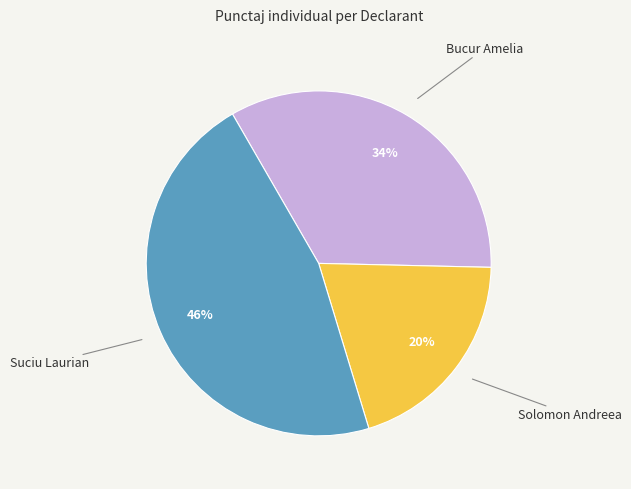

Rank the categories by value from lowest to highest.

Solomon Andreea, Bucur Amelia, Suciu Laurian